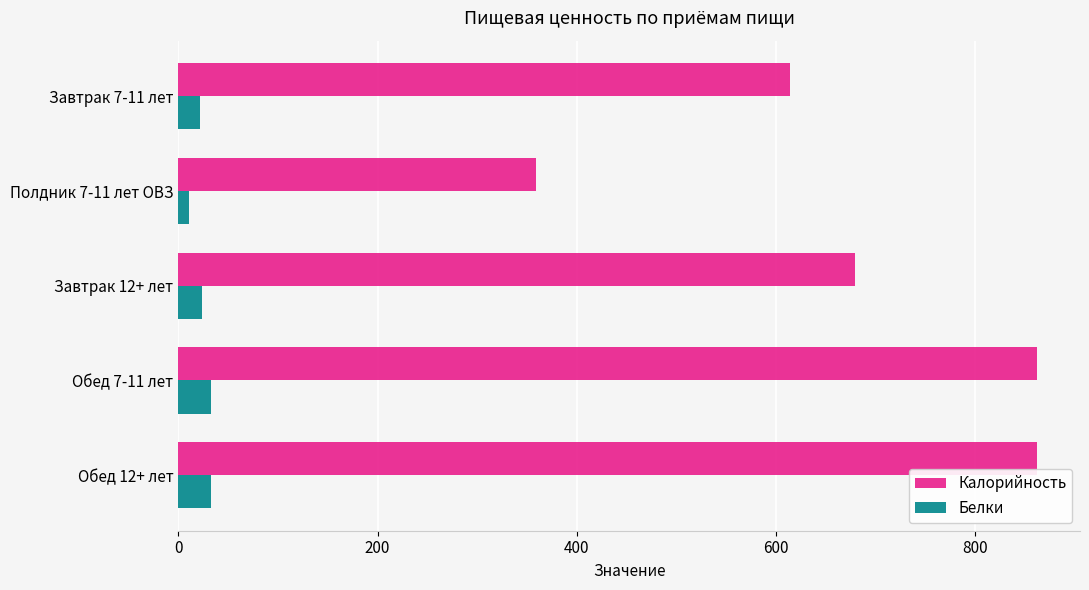

Which series has the widest spread of values?

Калорийность